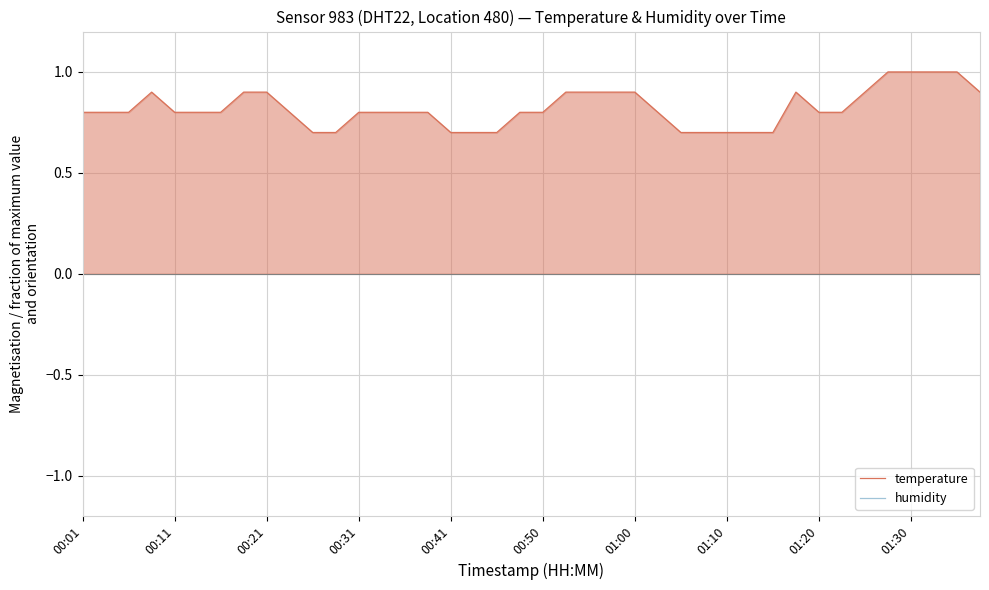

The value of humidity at 29 is nan. True or false?

False